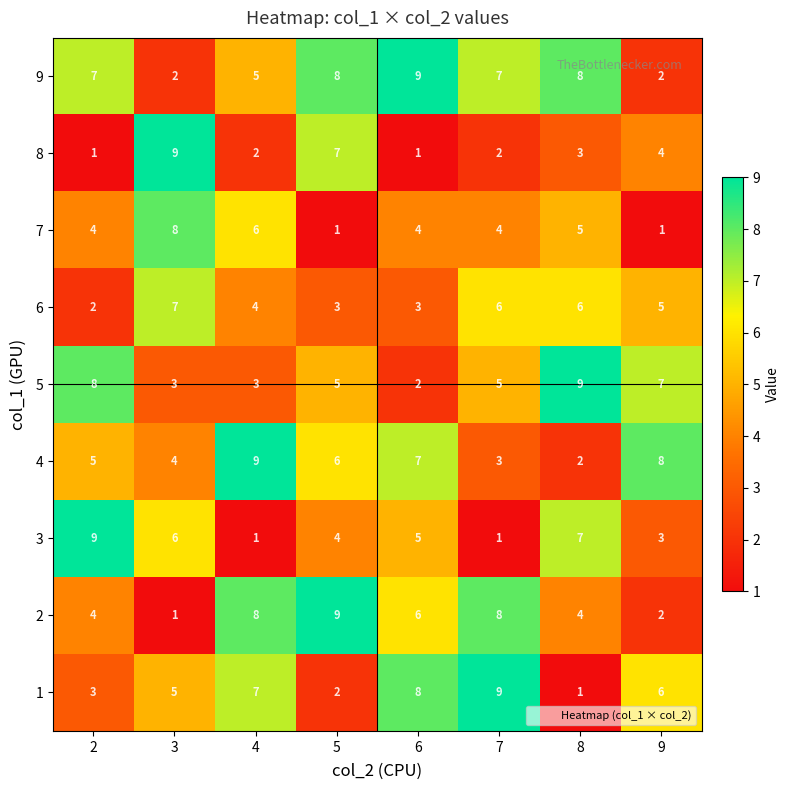

True or false: 8 has a value of 1 at 6.

True